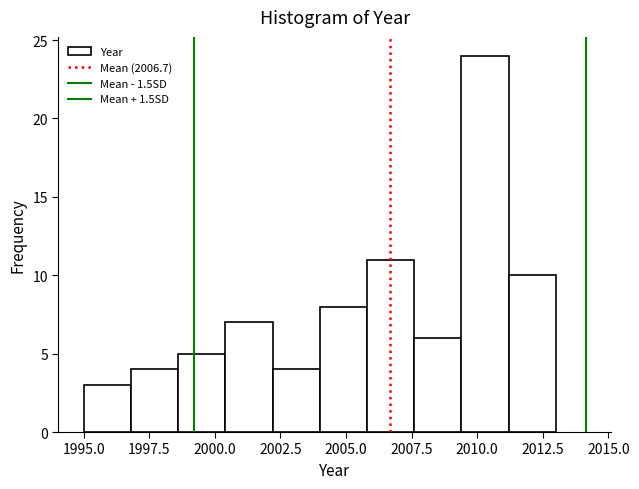

Around what value on the x-axis is the tallest bar? Give the approximate position of its centre, as read against the axis.

2010.5